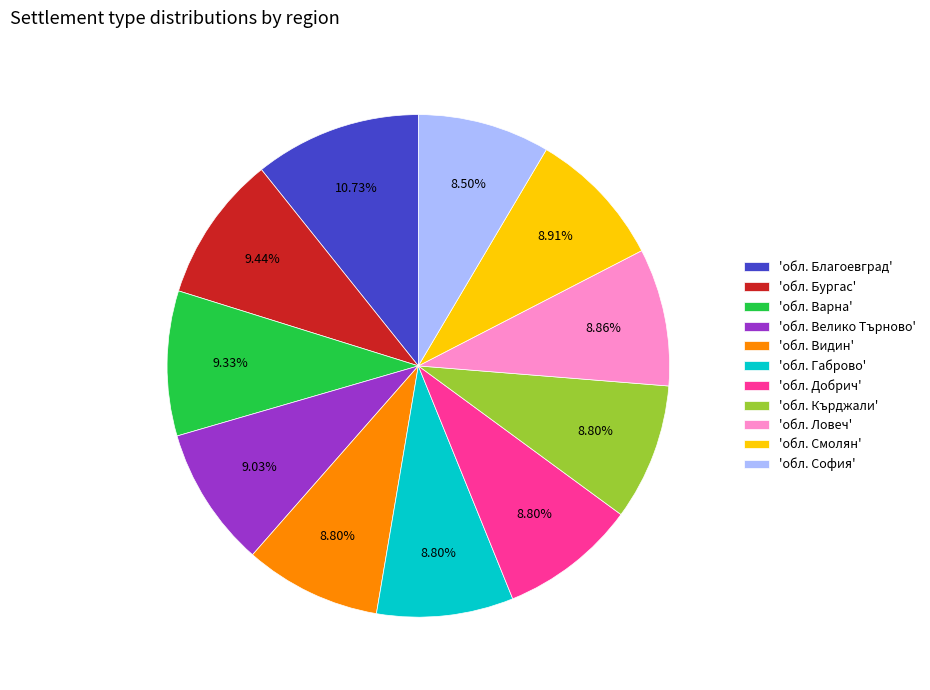

To the nearest percent, what is the difference between the largest and smallest slice percentages?

2%